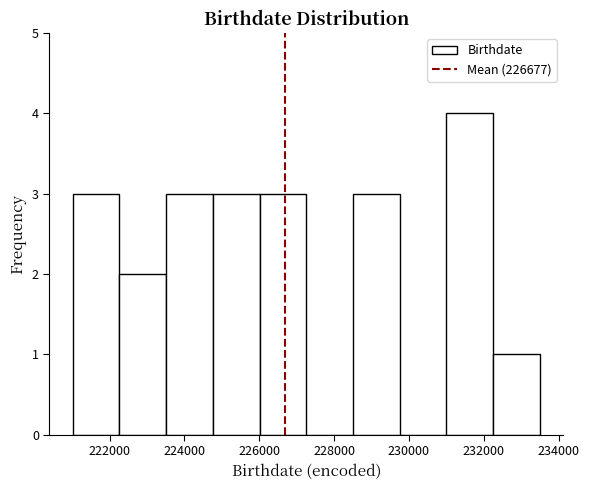

Which range on the x-axis has the tallest bar?

231000 to 232200